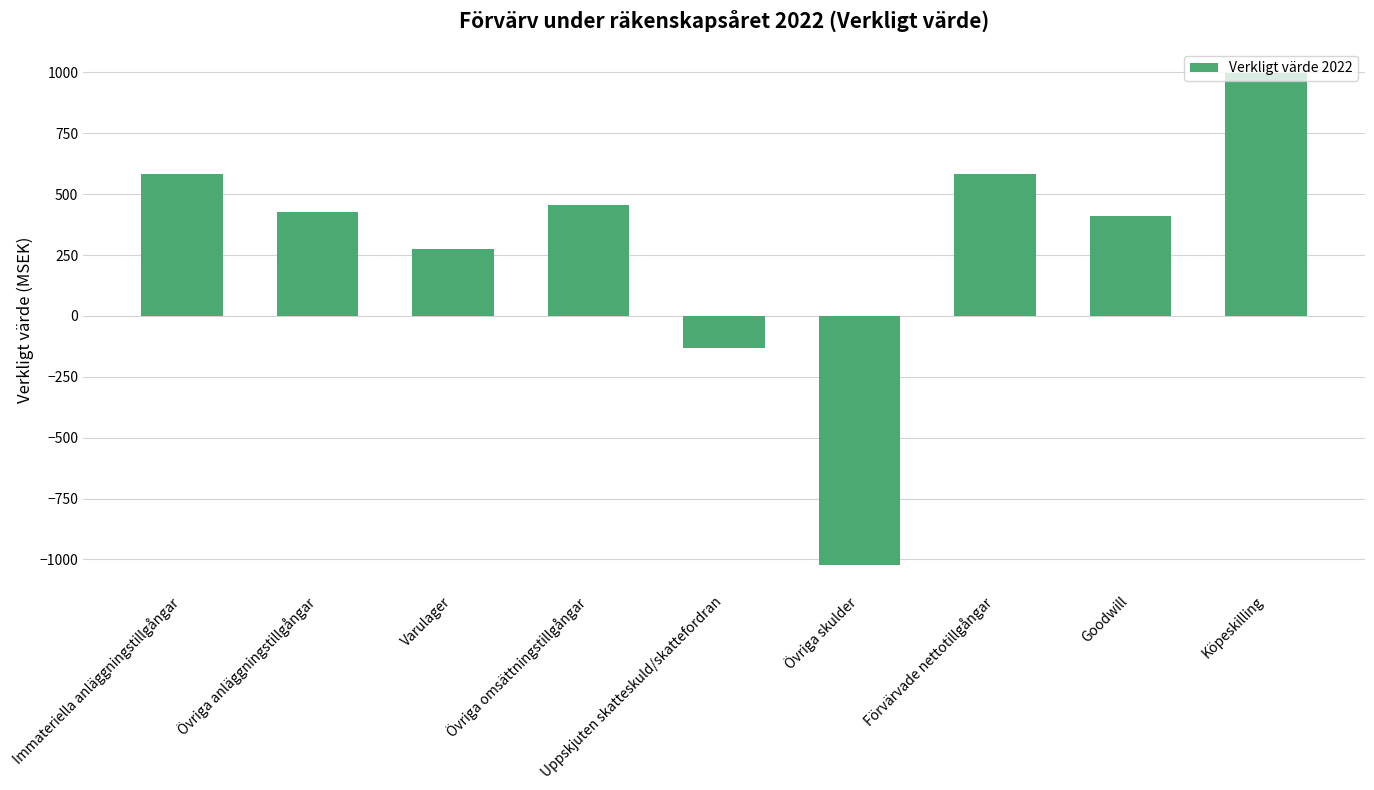

Between Förvärvade nettotillgångar and Goodwill, which is larger?

Förvärvade nettotillgångar